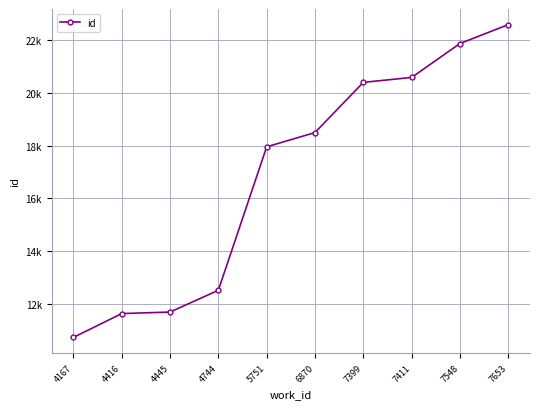

What is the greatest value displayed?

22568